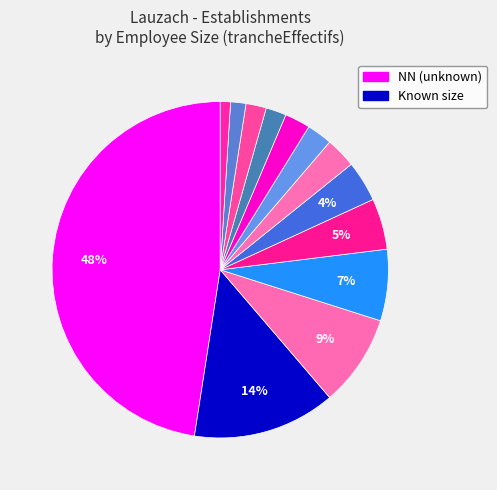

Rank the categories by value from lowest to highest.

43, 31, 12, 22, 21, 32, 03, 02, 01, 11, 00, , NN